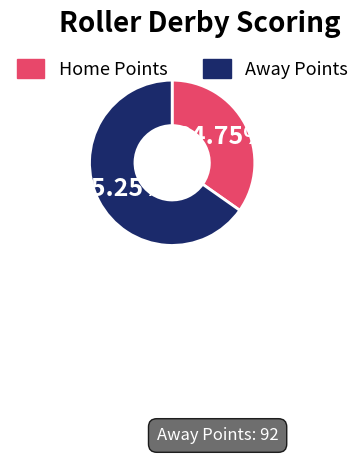

Which has a higher value, Away Points or Home Points?

Away Points